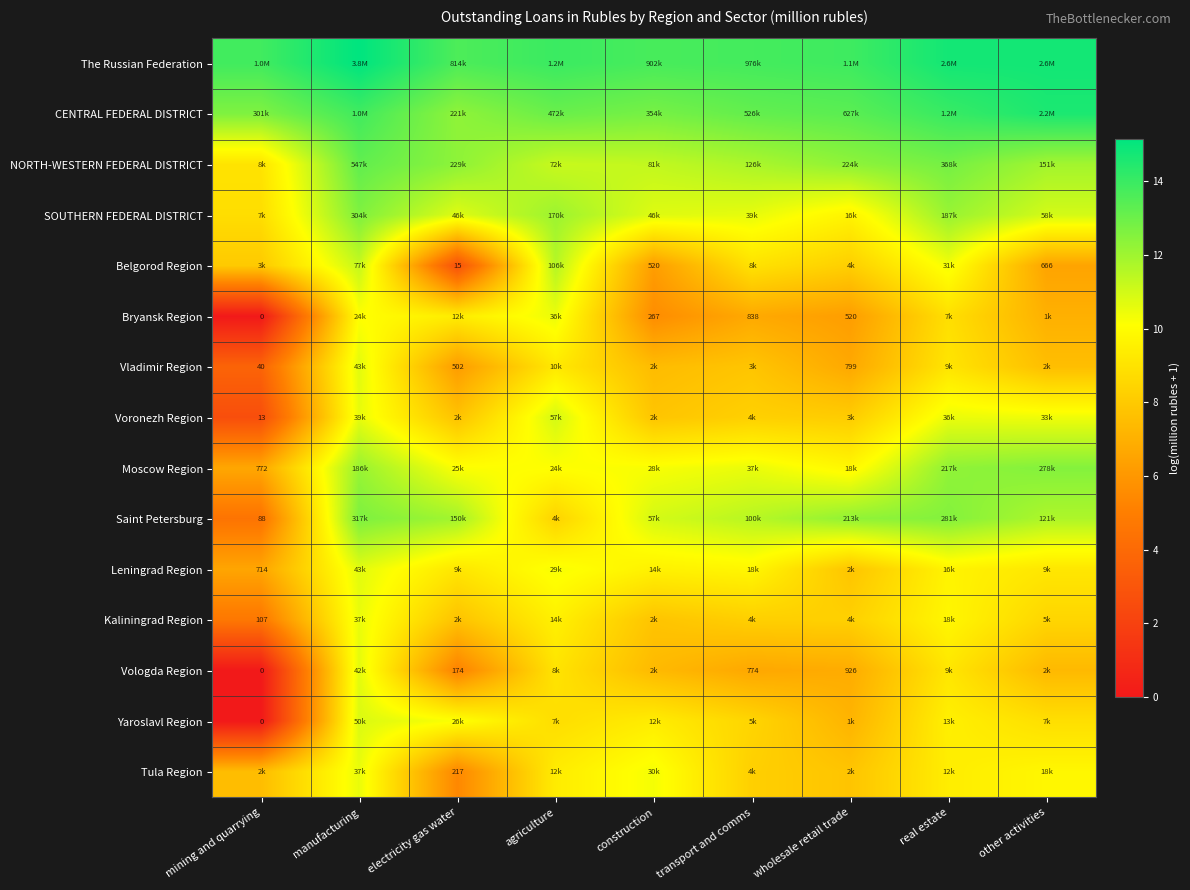

Rank the series by their maximum value, from highest to lowest.

The Russian Federation, CENTRAL FEDERAL DISTRICT, NORTH-WESTERN FEDERAL DISTRICT, Saint Petersburg, SOUTHERN FEDERAL DISTRICT, Moscow Region, Belgorod Region, Voronezh Region, Yaroslavl Region, Leningrad Region, Vladimir Region, Vologda Region, Tula Region, Kaliningrad Region, Bryansk Region